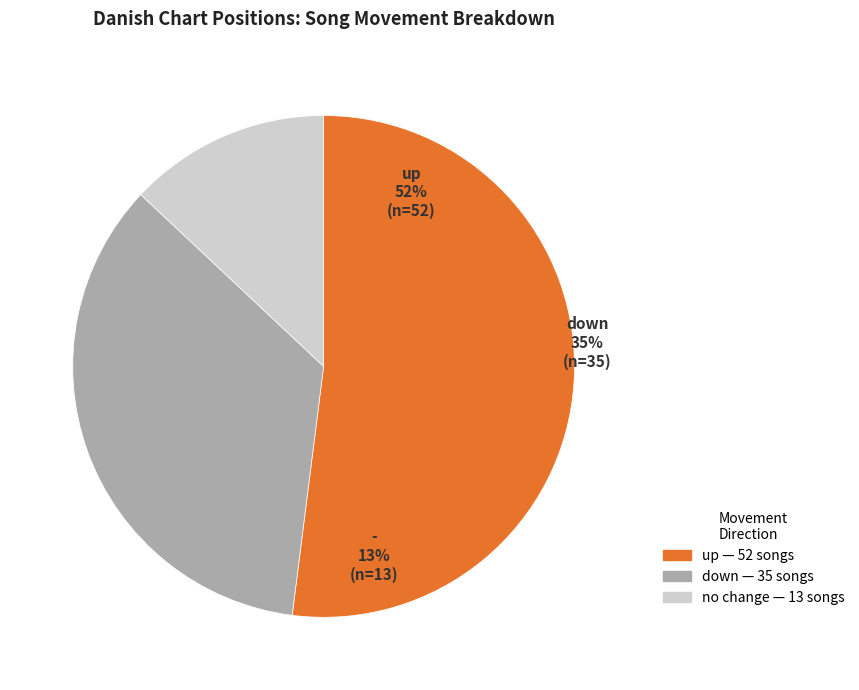

Between - and up, which is larger?

up